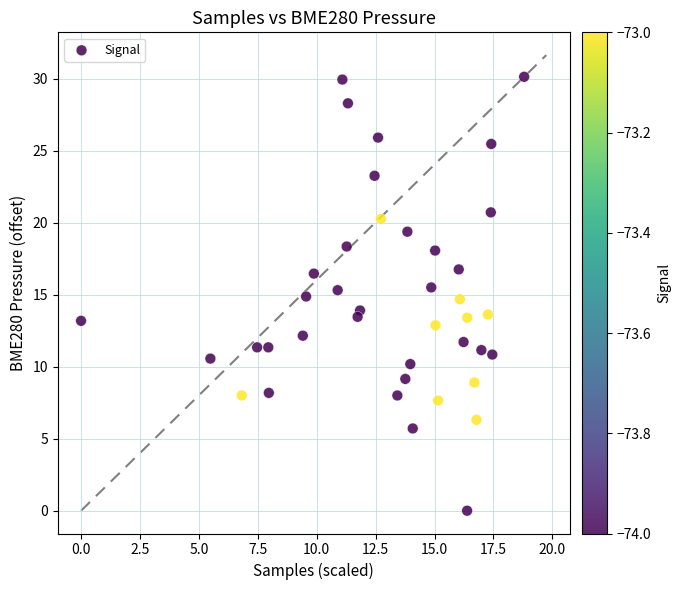

What is the range of Y values (max minus min)?

30.1